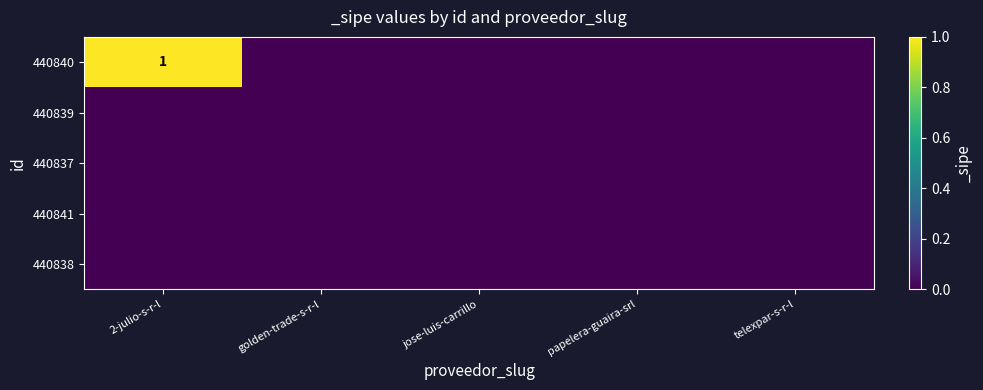

Is it true that 440840 equals 1 at 2-julio-s-r-l?

True